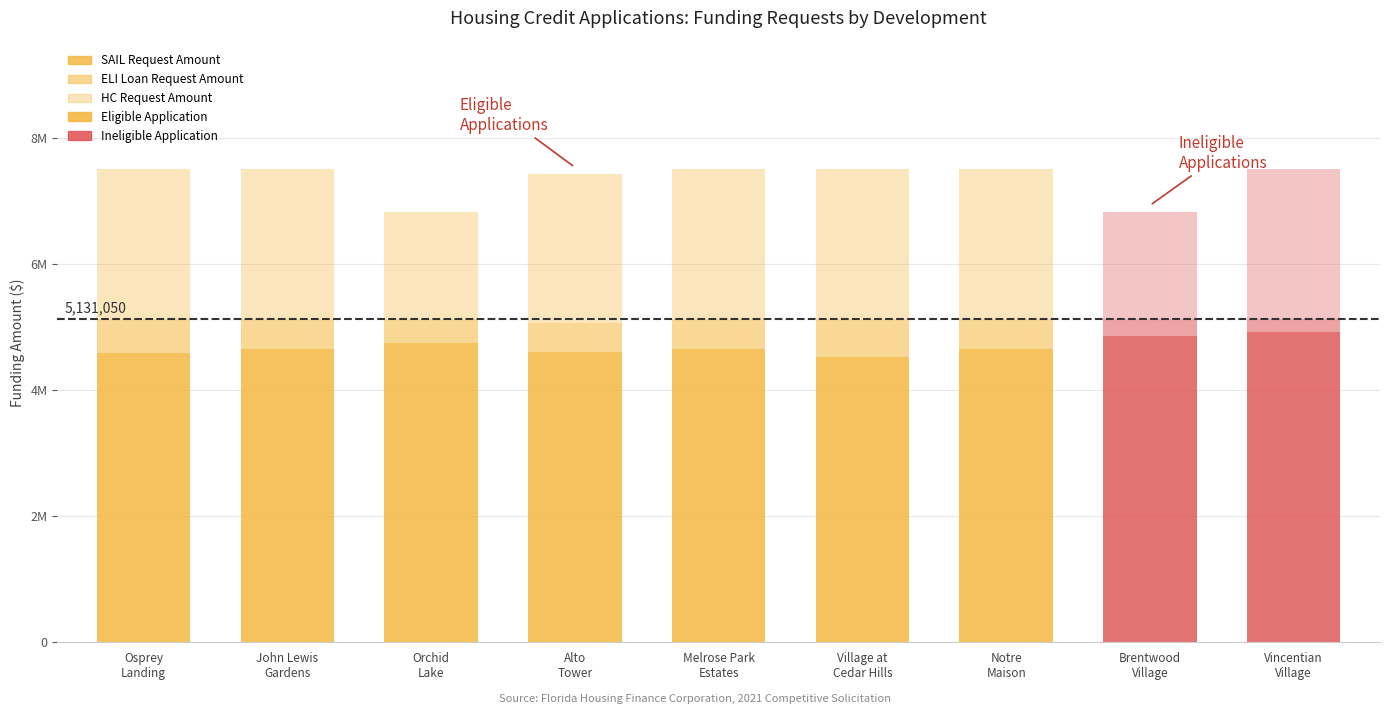

Which series has the largest total across all categories?

SAIL Request Amount